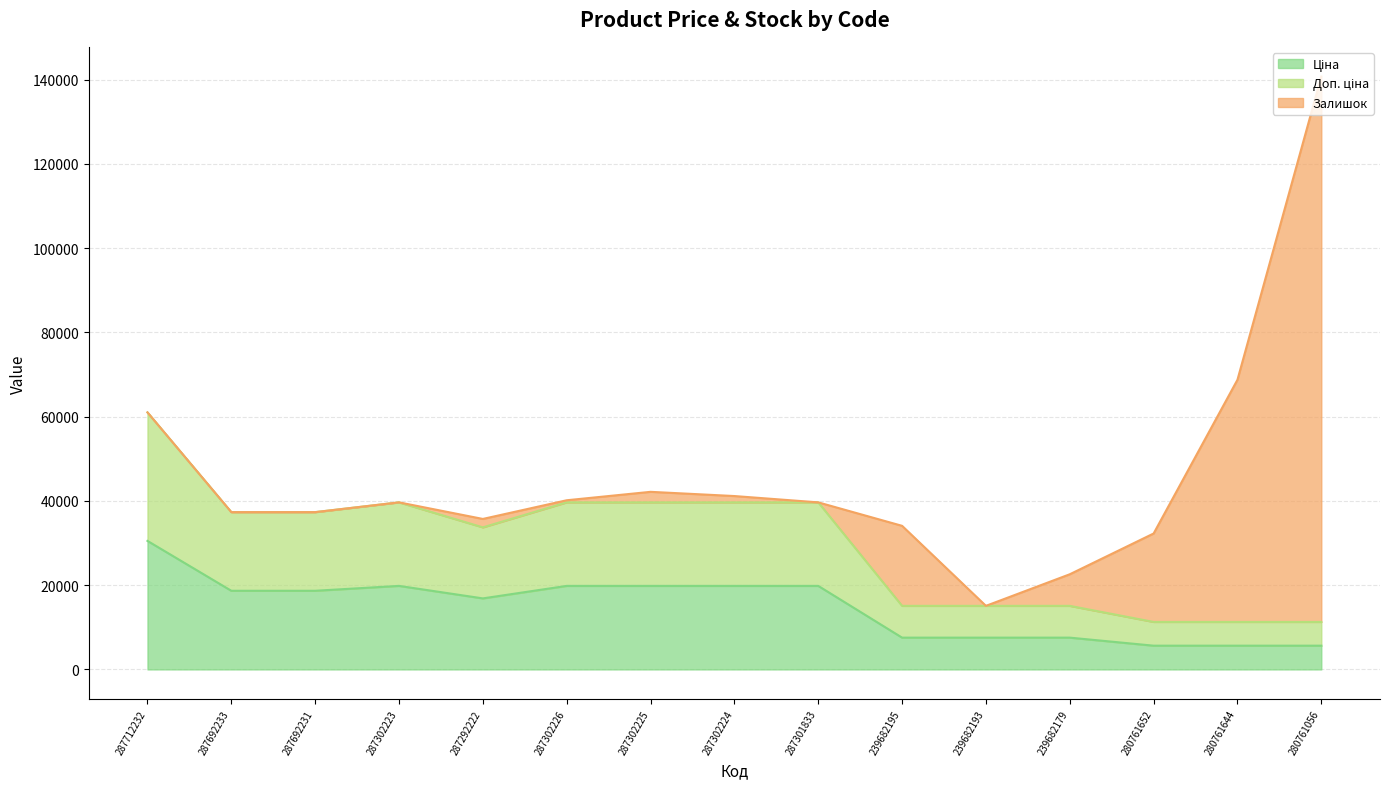

At which category does Ціна reach its first local peak?

287302223